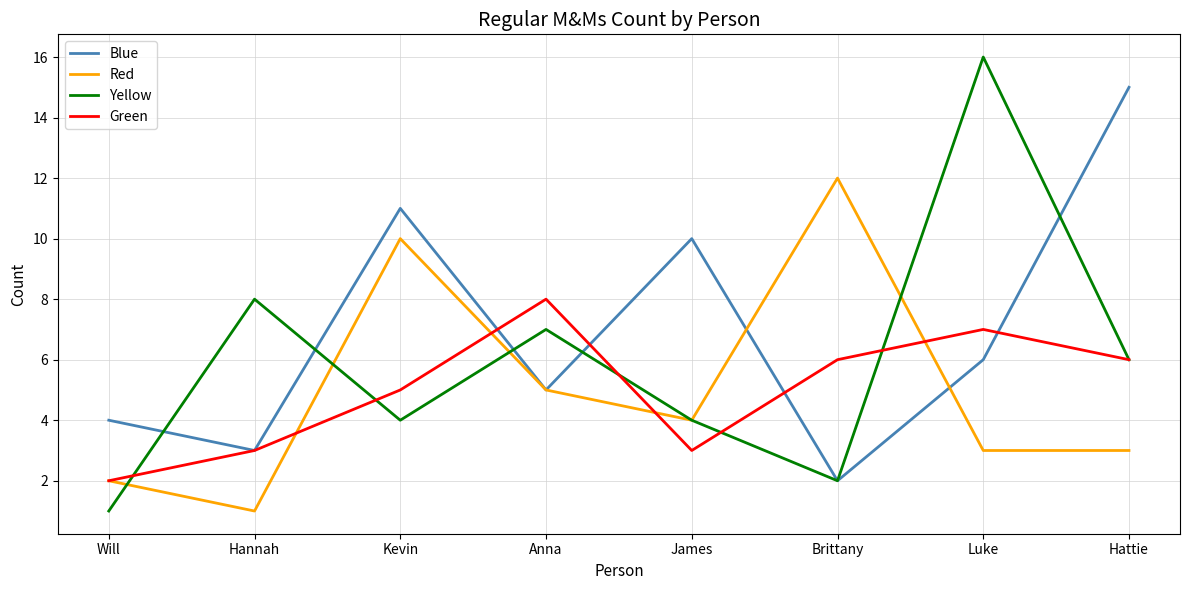

The Red series shows 7 at James. True or false?

False